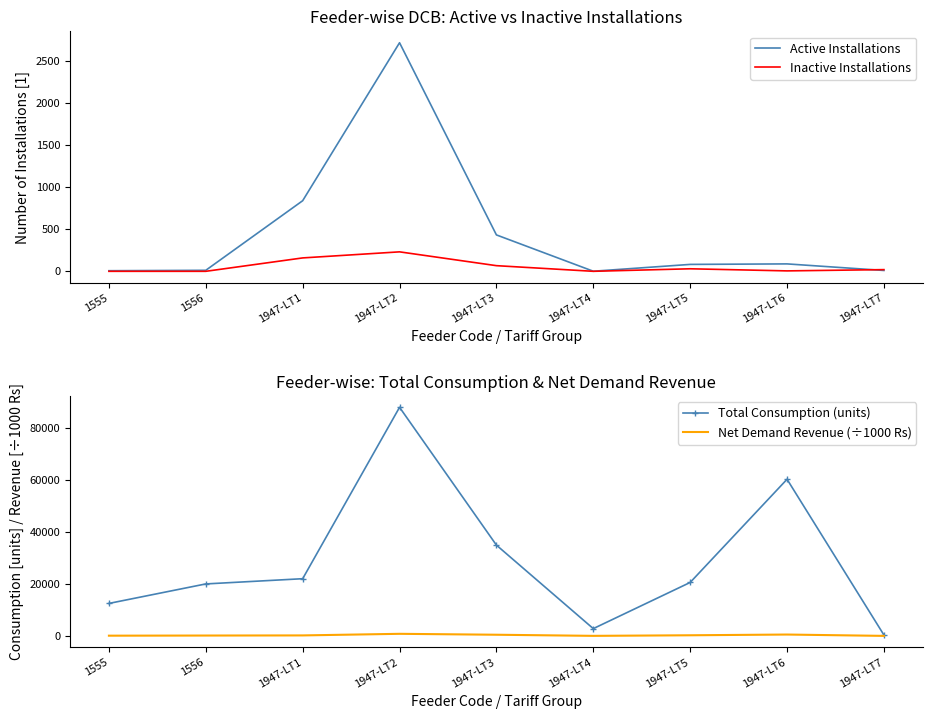

What is the sum of the Active Installations values at 1947-LT3 and 1947-LT4?

433